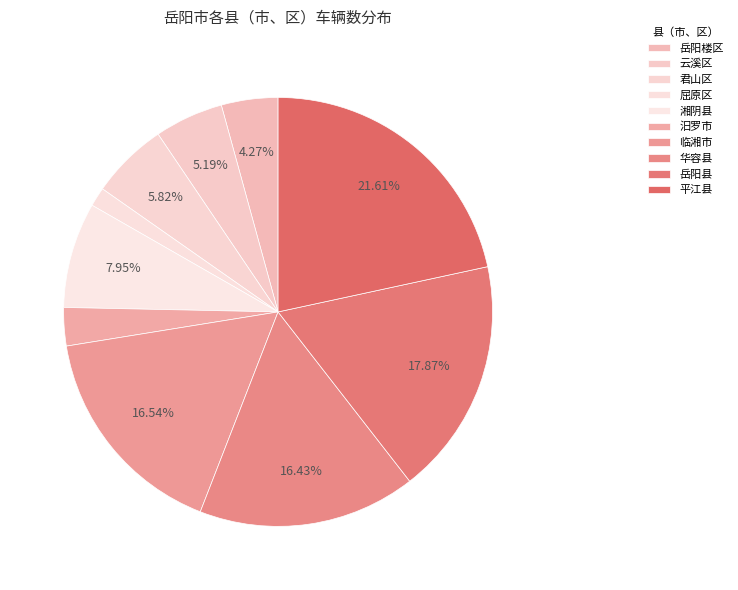

The 华容县 slice represents 9% of the pie. True or false?

False